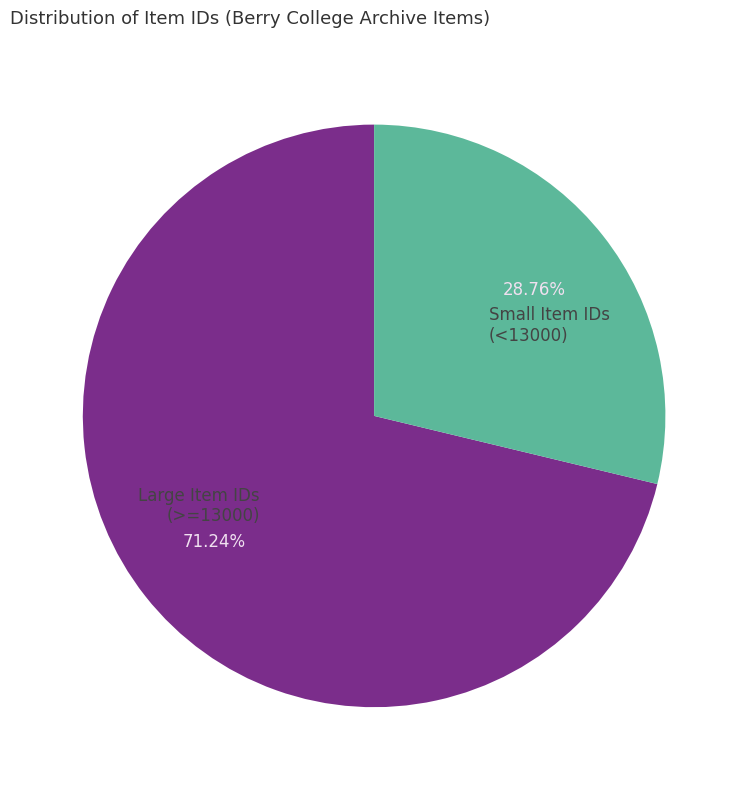

Does any single category account for the majority?

Yes